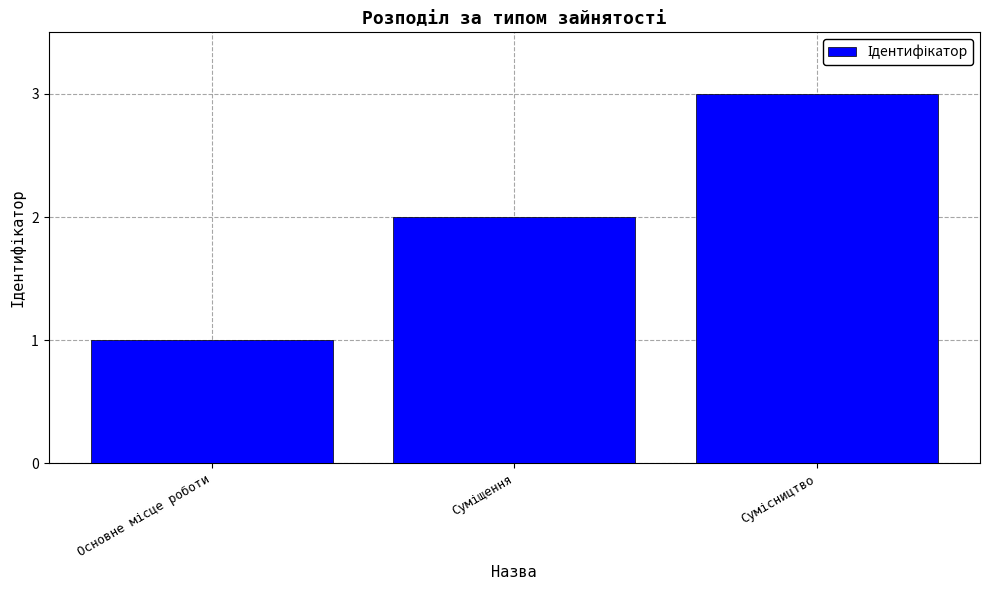

What is the minimum value shown in the chart?

1